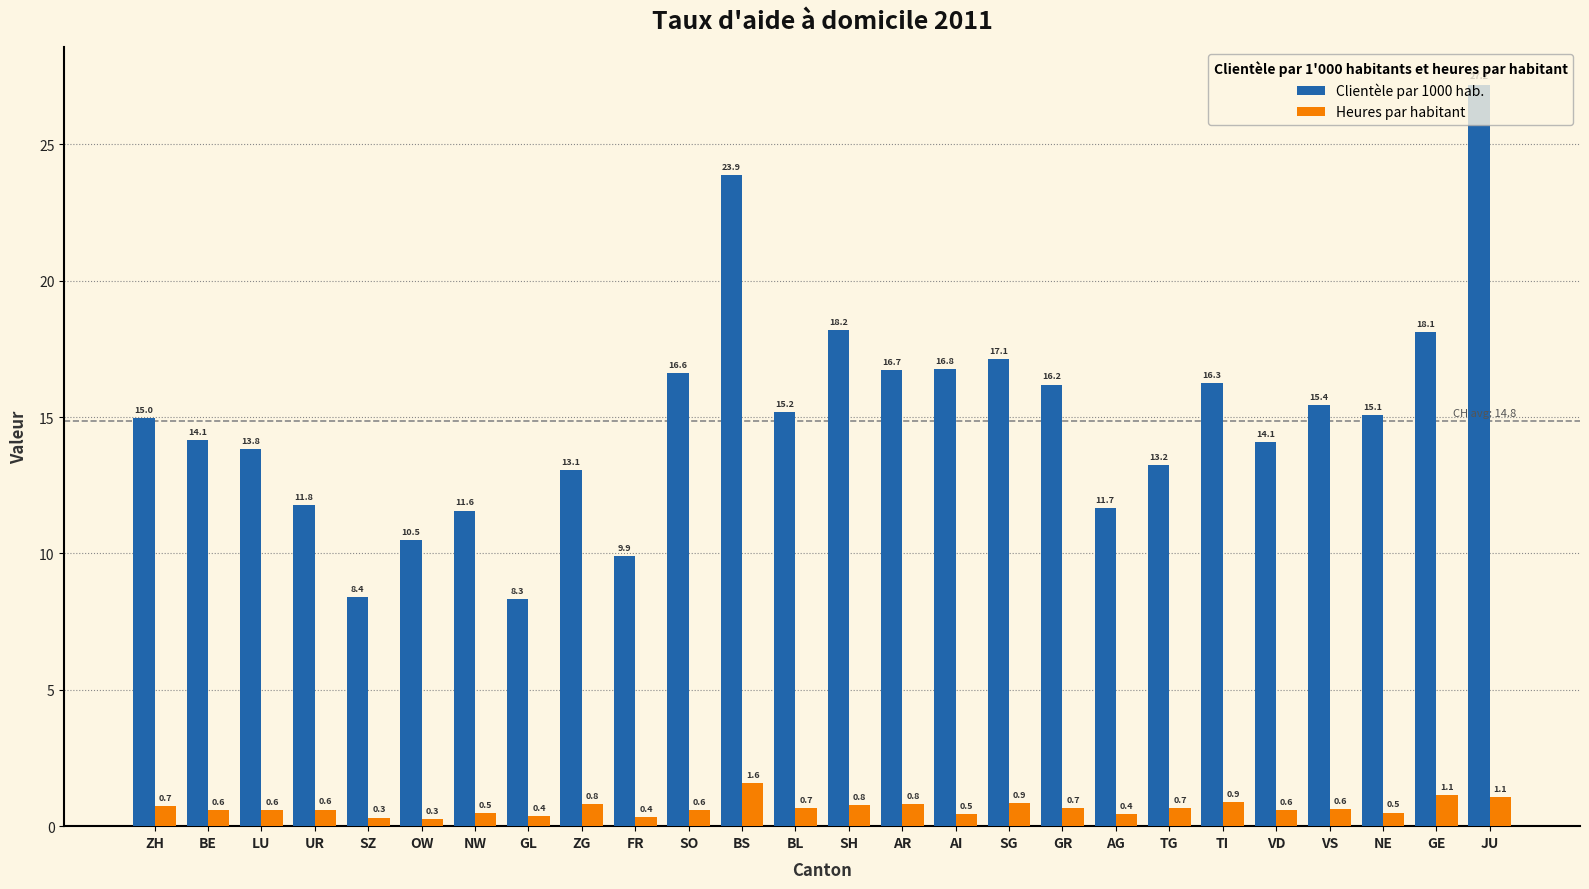

What is the sum of all Clientèle par 1000 hab. values?

388.2